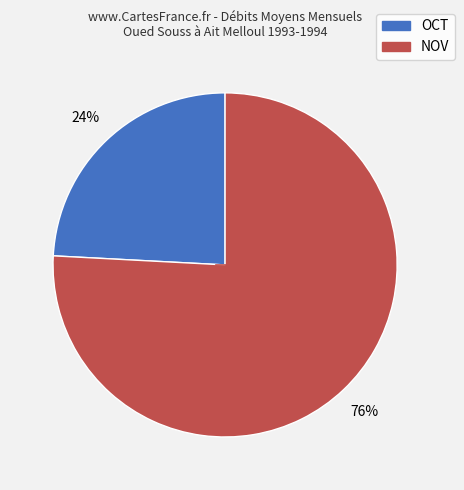

Rank the categories by value from highest to lowest.

NOV, OCT